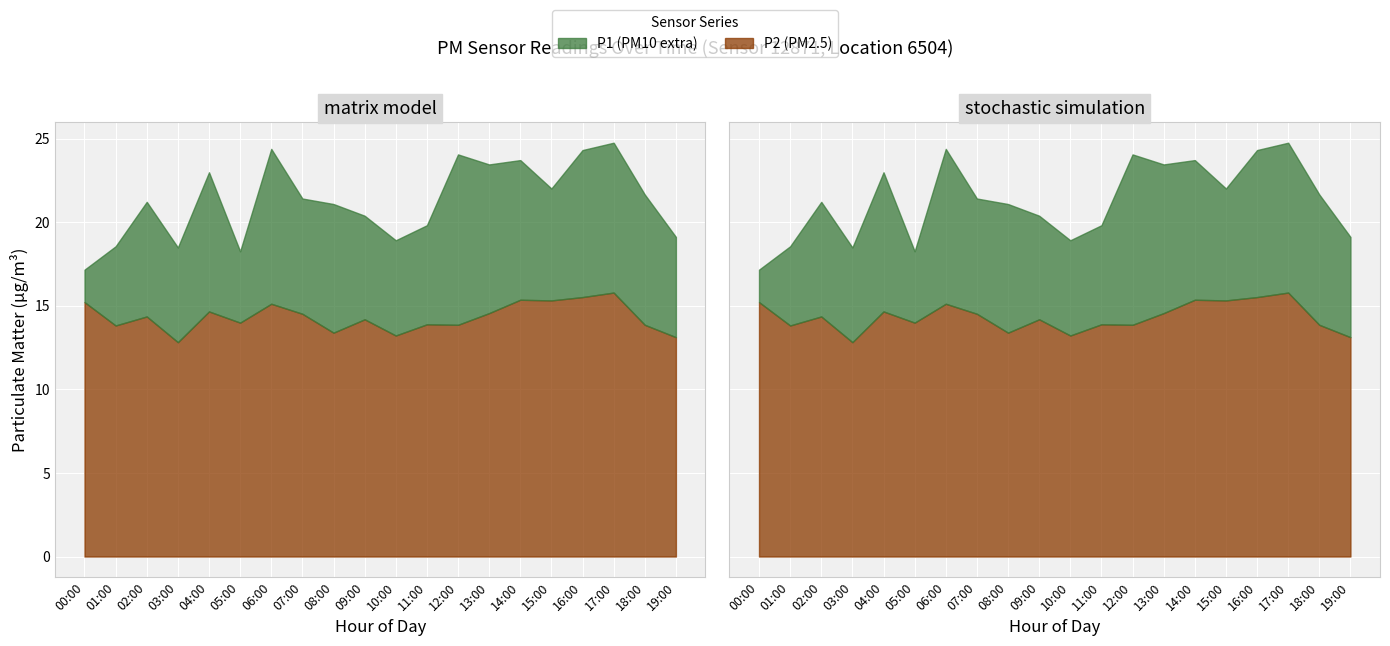

What is the greatest value displayed?

24.8